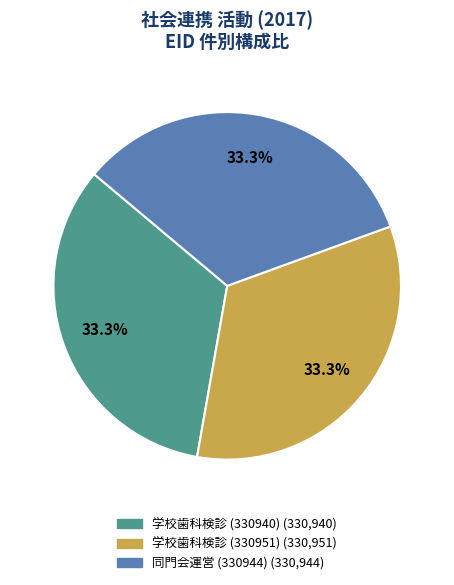

Count the number of slices in the pie.

3